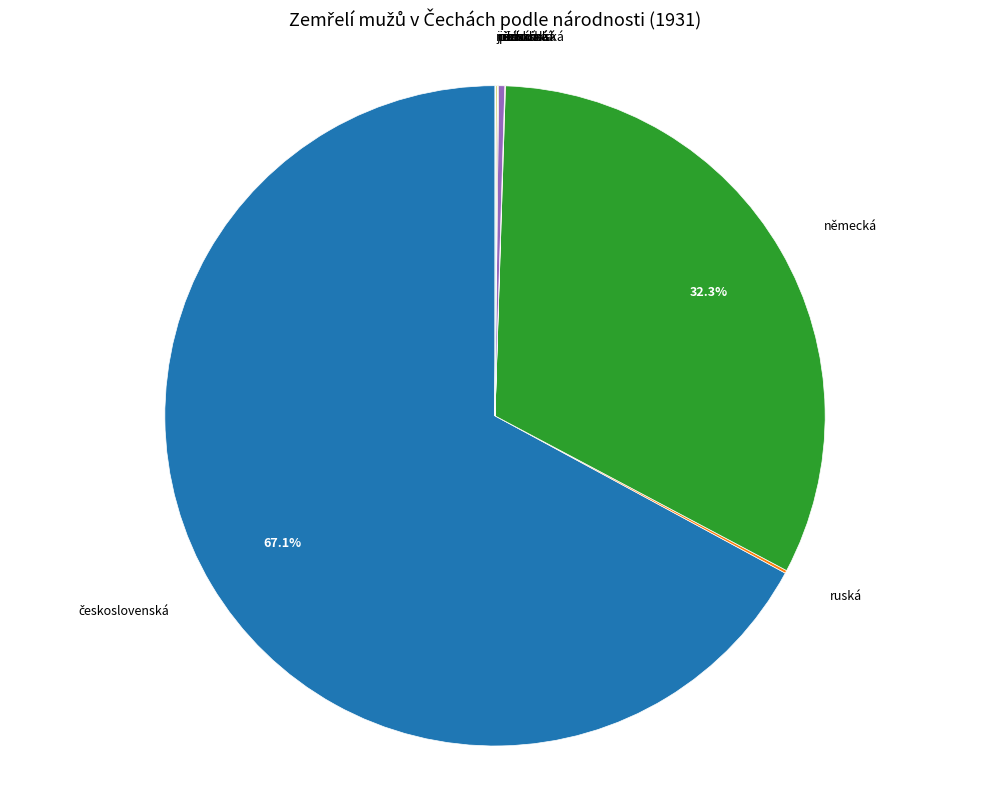

Is there any slice that represents more than half of the pie?

Yes